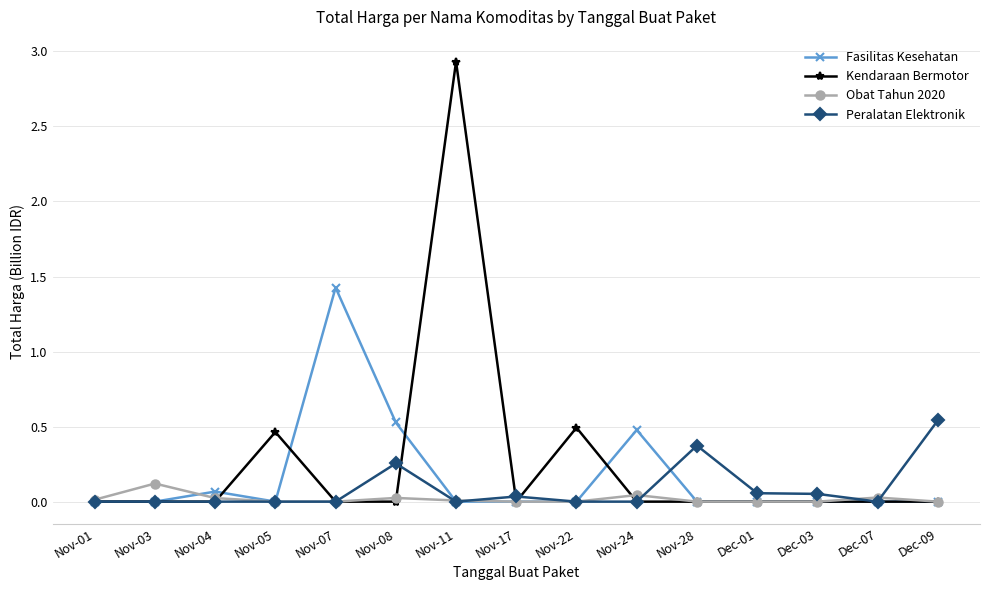

How many data points does each series have?

15